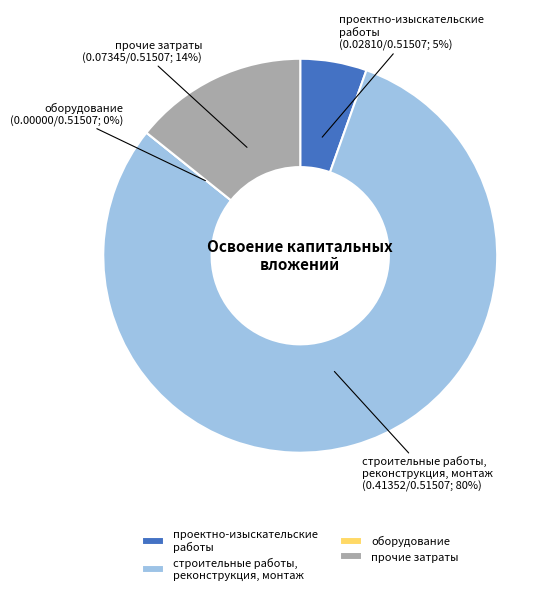

To the nearest percent, what is the difference between the прочие затраты and строительные работы,
реконструкция, монтаж slice percentages?

66%